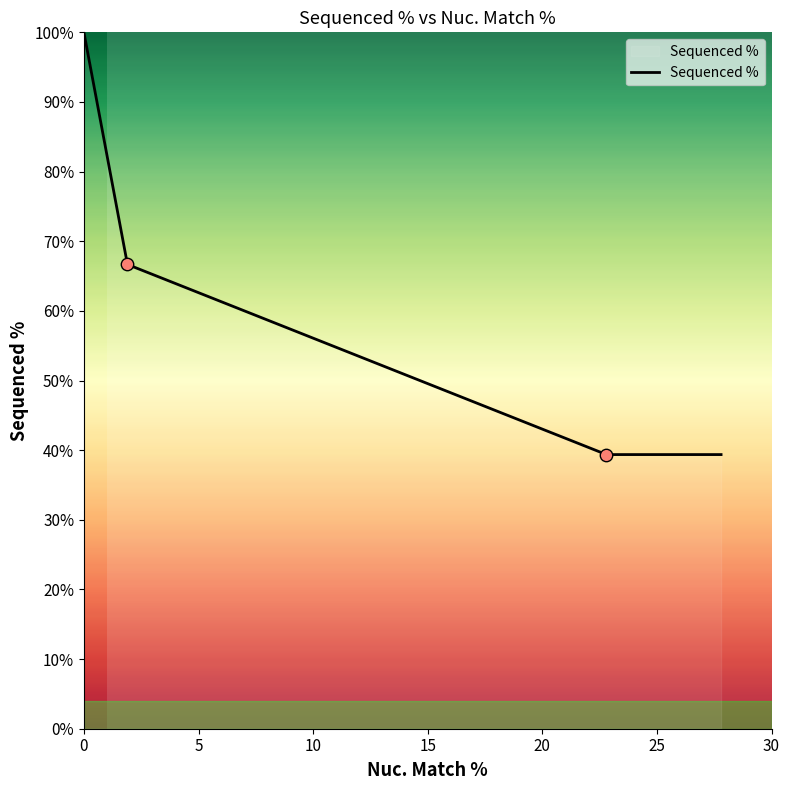

What is the smallest value displayed?

39.4